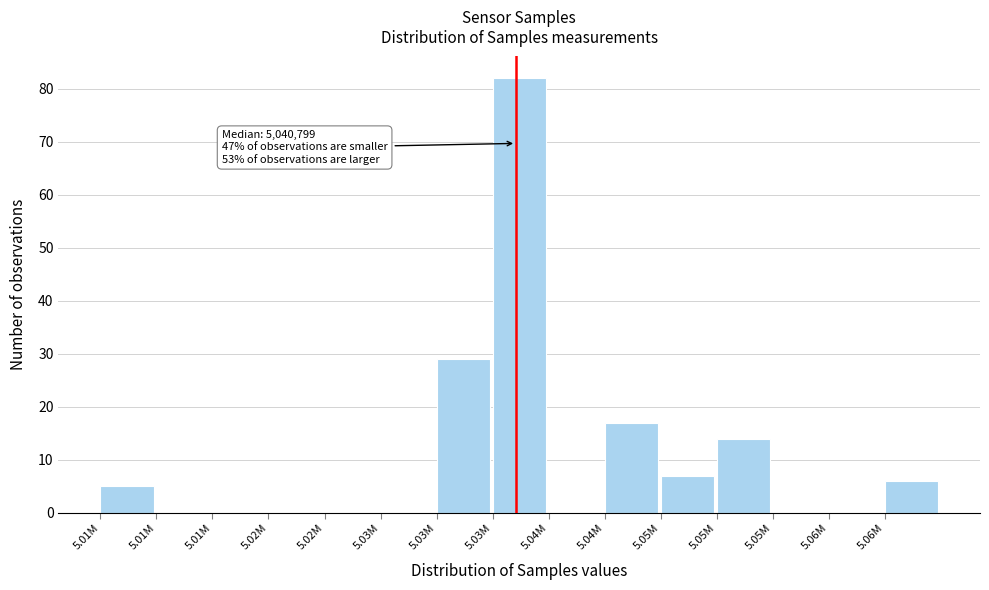

How many series are shown in this chart?

1